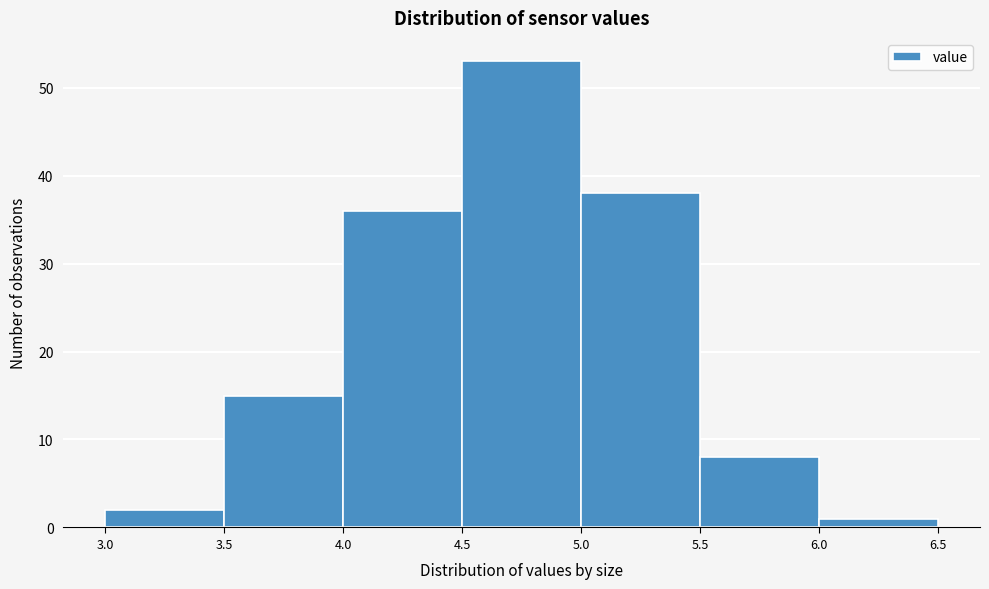

How tall is the bar that spans 5.5 to 6.0 on the x-axis? The values are not printed on the chart, so give them approximately, as read against the axis.

8